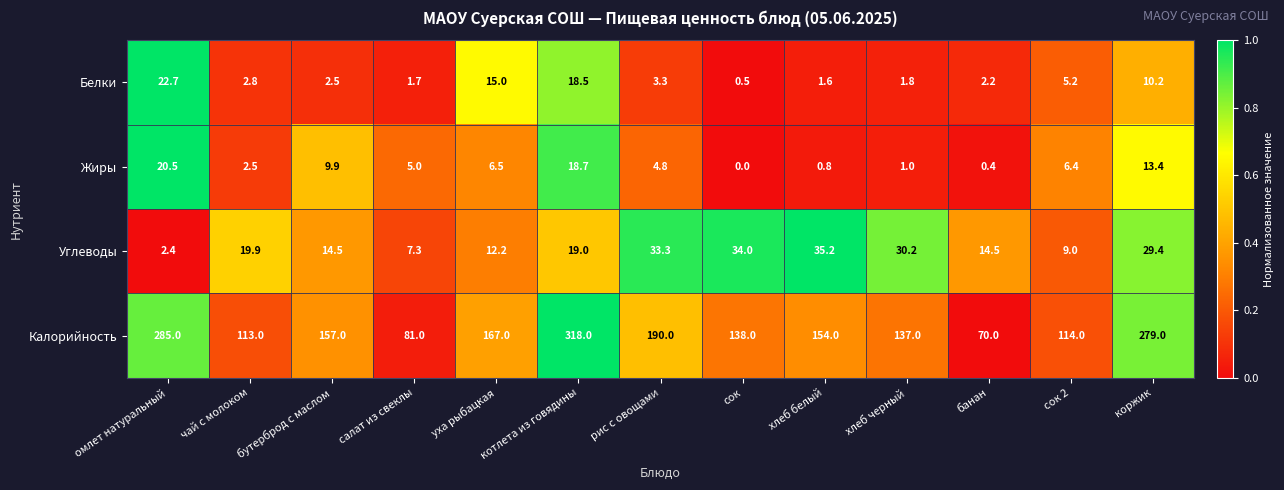

Is it true that Белки equals 1.7 at салат из свеклы?

True